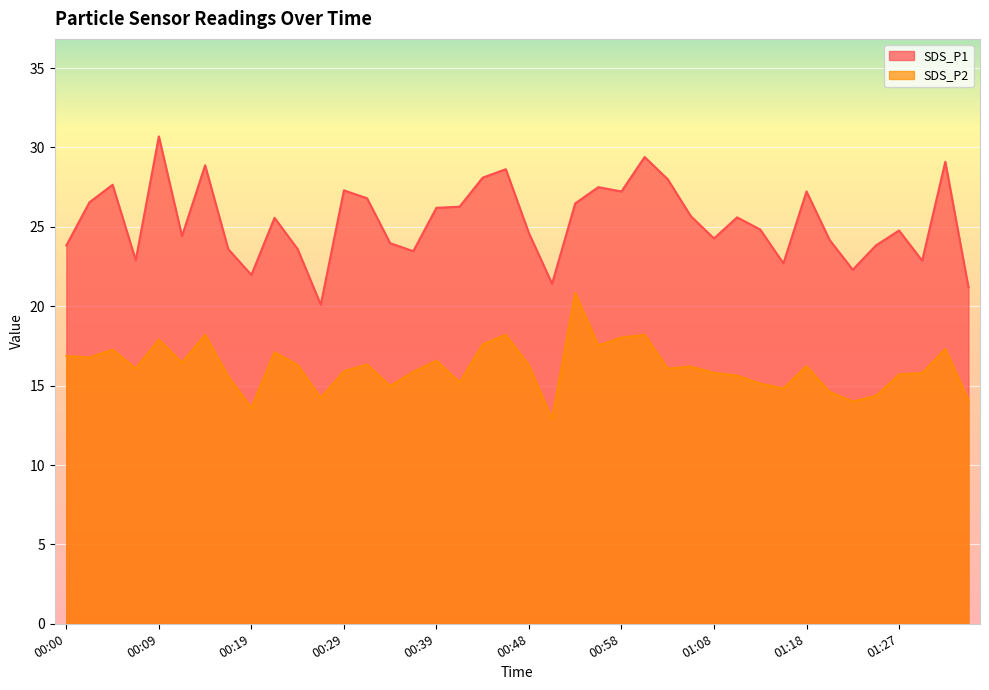

What is the label of the 21st point from the right?

00:46